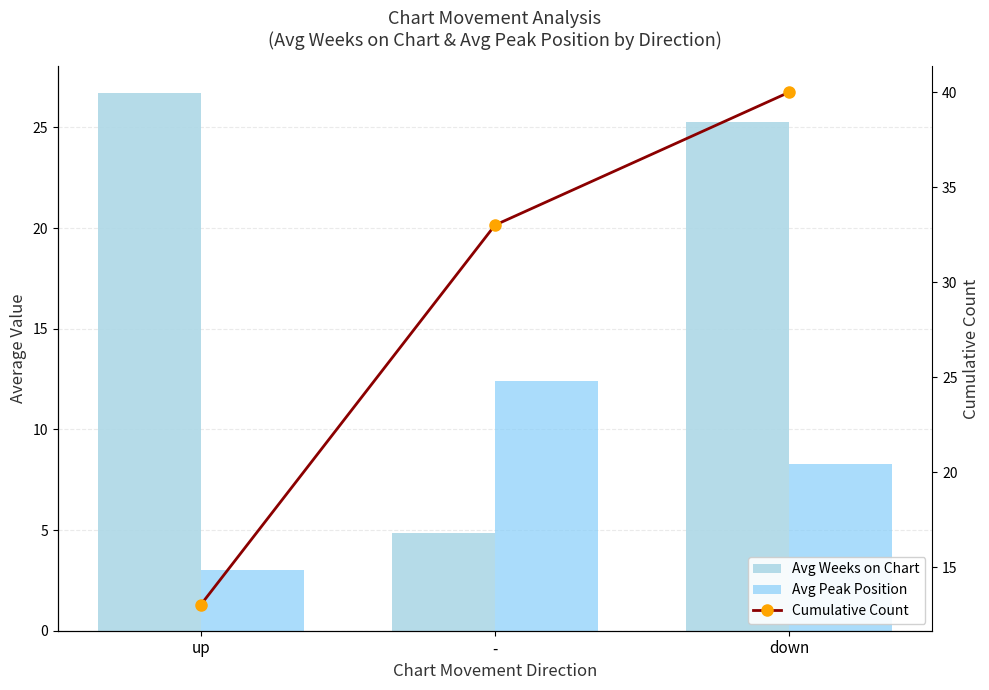

List the series in order of their overall mean, lowest first.

Avg Peak Position, Avg Weeks on Chart, Cumulative Count